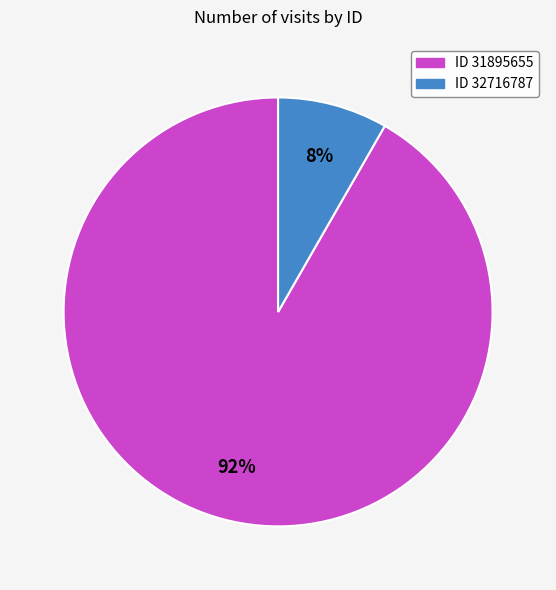

True or false: ID 32716787 accounts for 1% of the total.

False